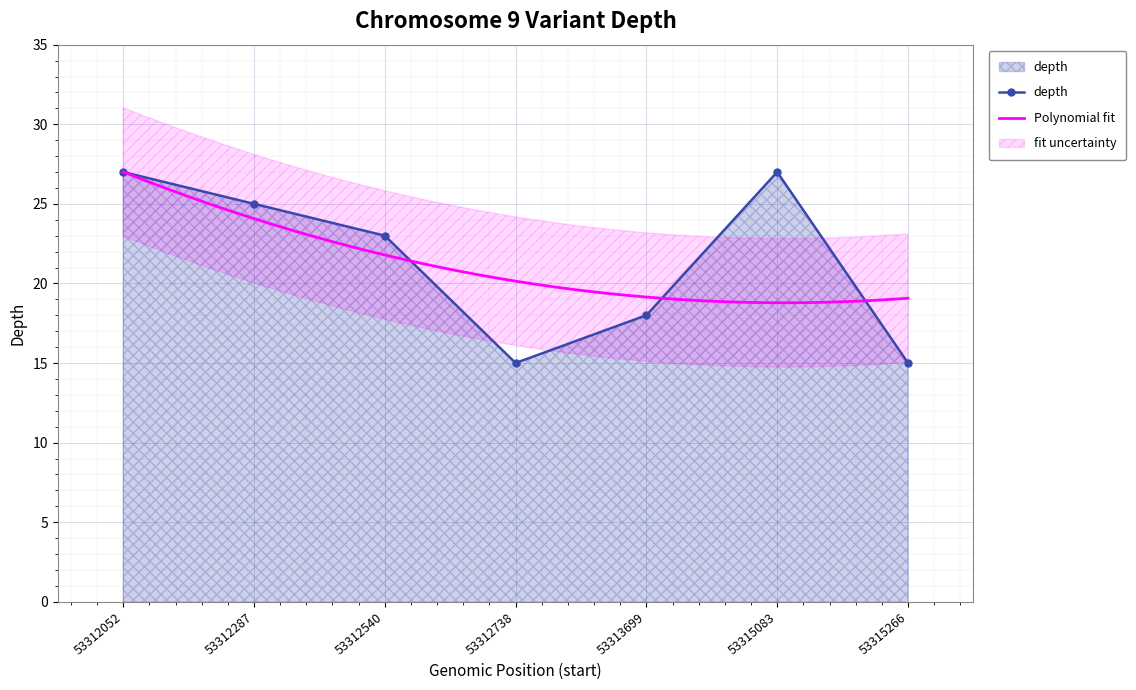

At which category does the data reach its first local valley?

53312738